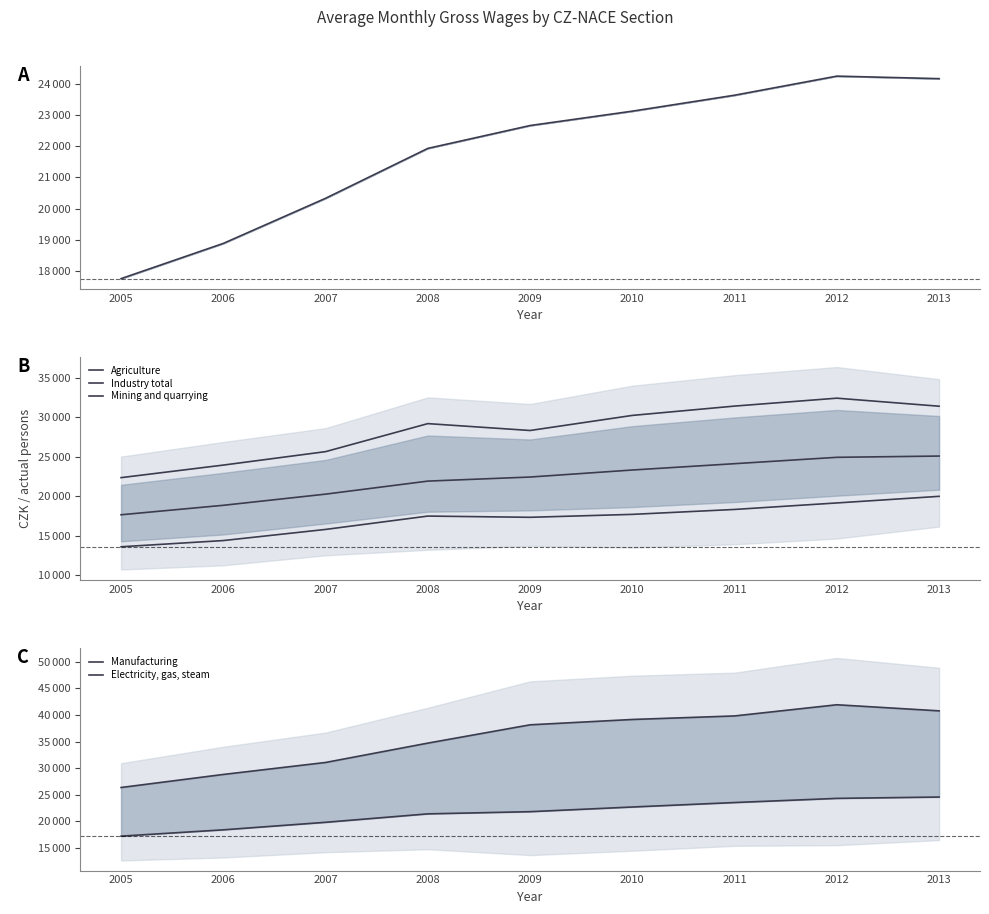

Reading left to right, extract all data points from this chart.

Total: 17761	18889	20333	21931	22663	23123	23634	24245	24164
Agriculture: 13580	14368	15782	17477	17321	17693	18318	19143	19983
Industry total: 17643	18844	20261	21916	22433	23324	24128	24936	25096
Mining and quarrying: 22355	23950	25657	29214	28341	30256	31440	32444	31423
Manufacturing: 17200	18386	19802	21389	21801	22680	23521	24302	24556
Electricity, gas, steam: 26350	28805	31059	34699	38141	39146	39812	41915	40768